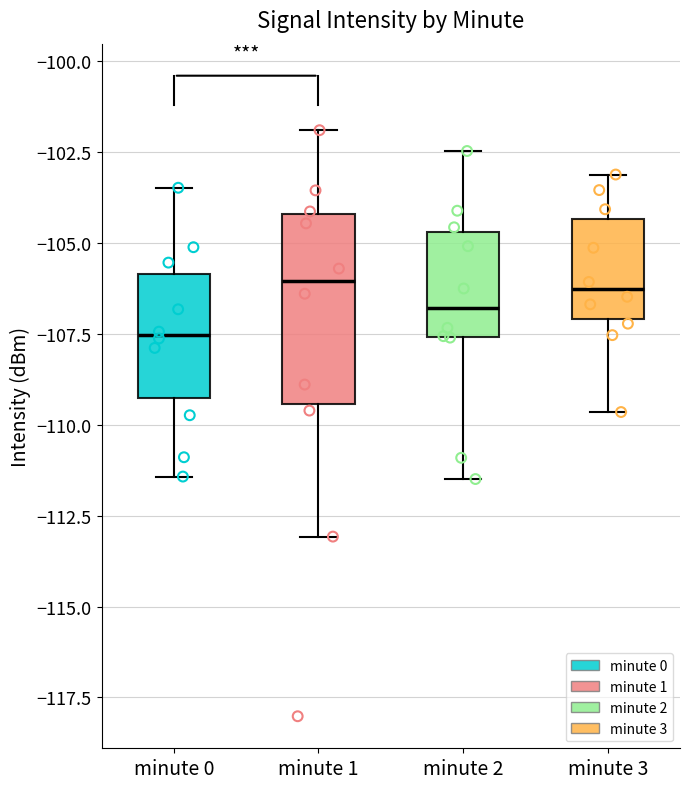

Where is the upper edge of the box for minute 0 on the y-axis? The values are not printed on the chart, so give them approximately, as read against the axis.

-106.0